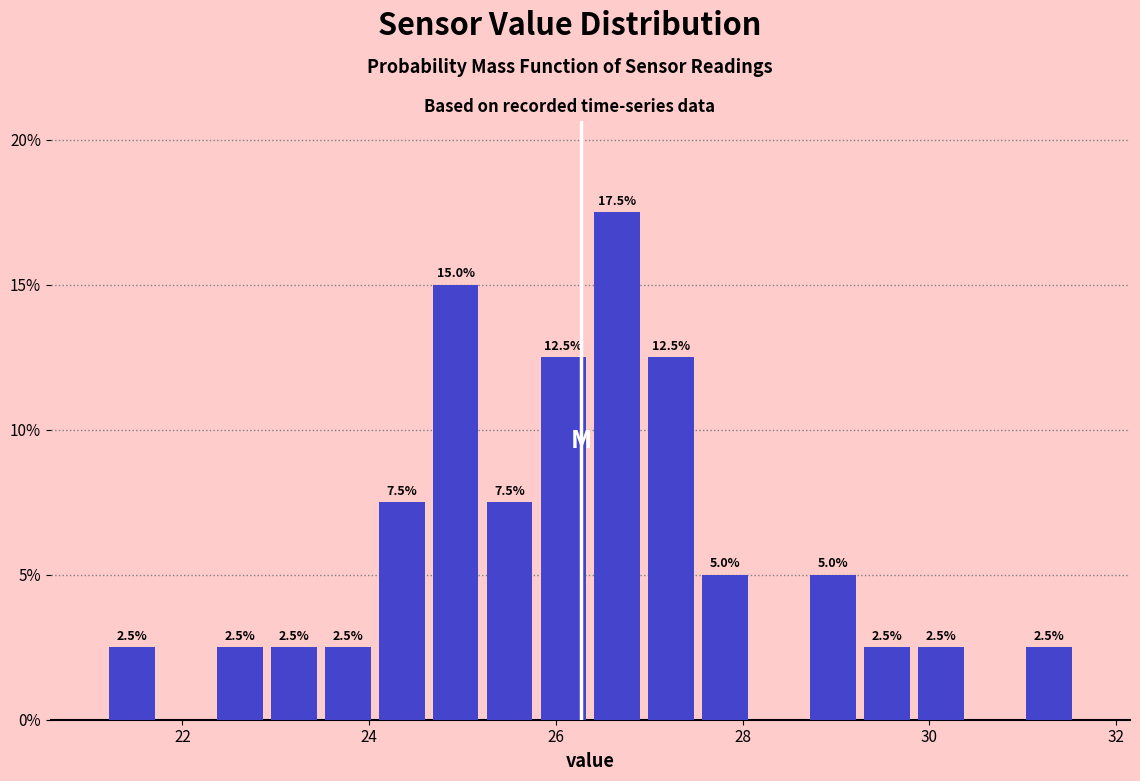

Read against the x-axis, roughly where is the centre of the tallest bar?

26.6